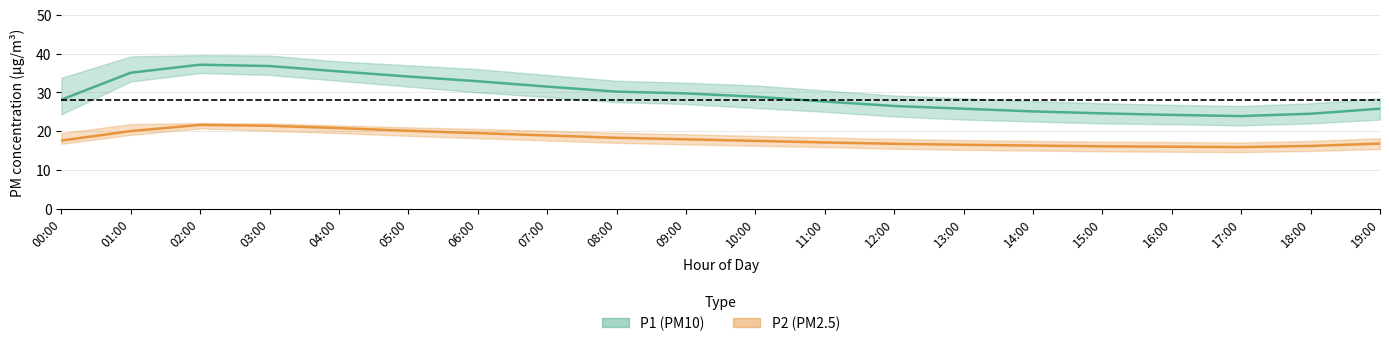

What is the sum of the P2_high values at 13:00 and 01:00?

39.5